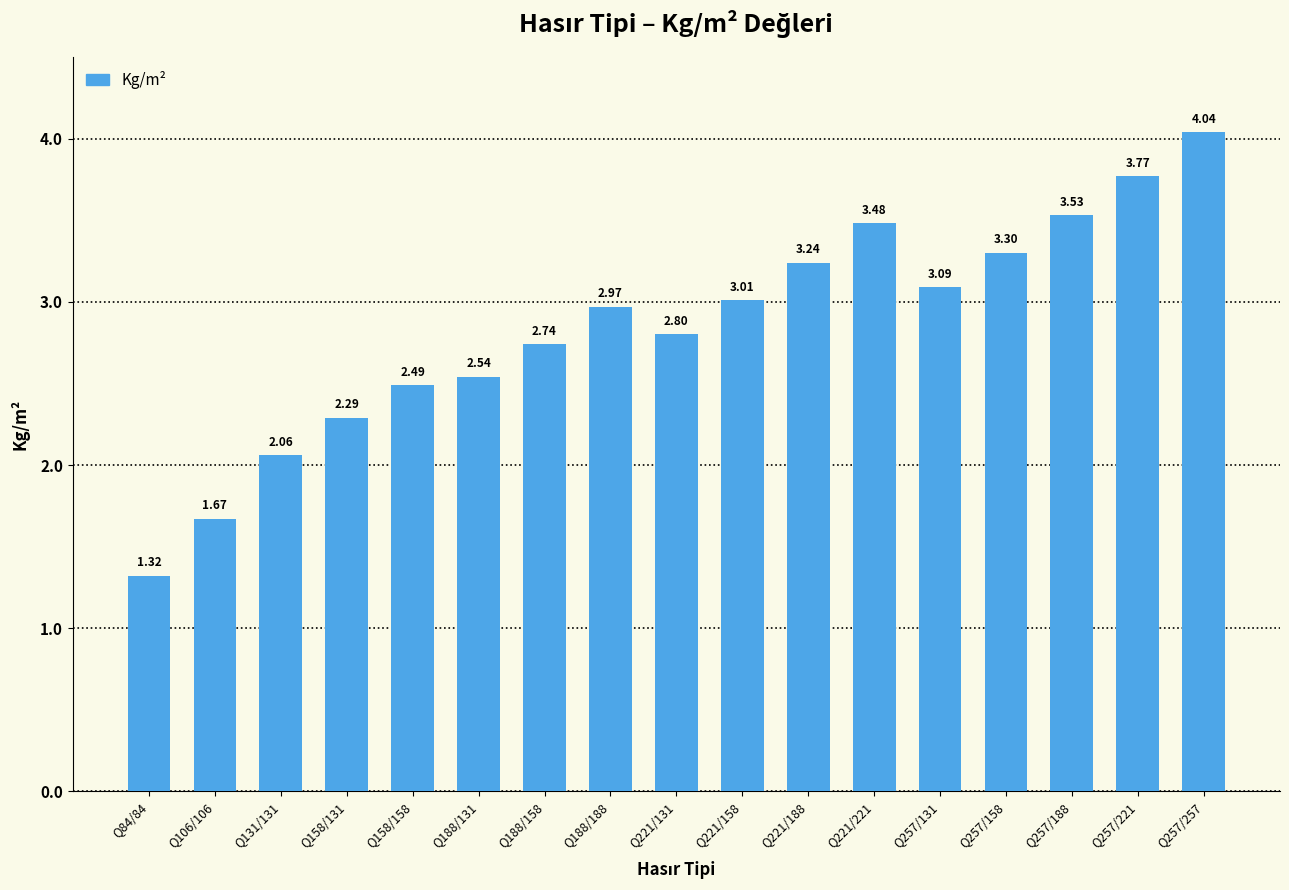

Are the bars grouped side by side (vs. stacked)?

No